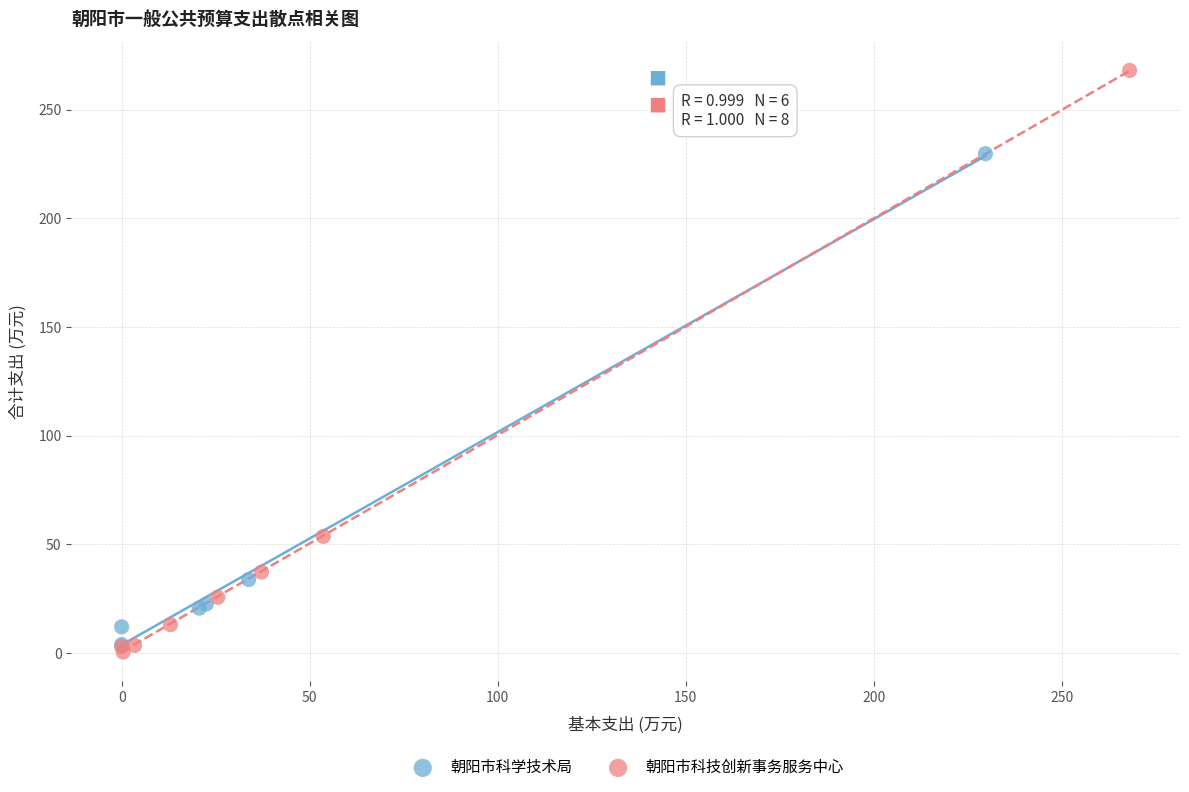

Which series contains the highest Y value?

朝阳市科技创新事务服务中心